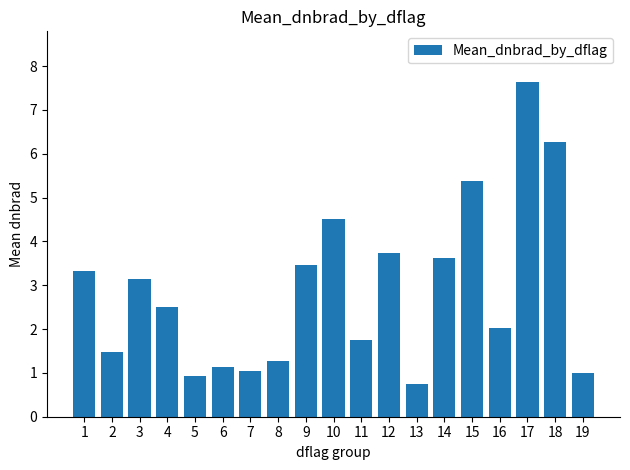

What is the ratio of the value at 12 to the value at 4?

1.5